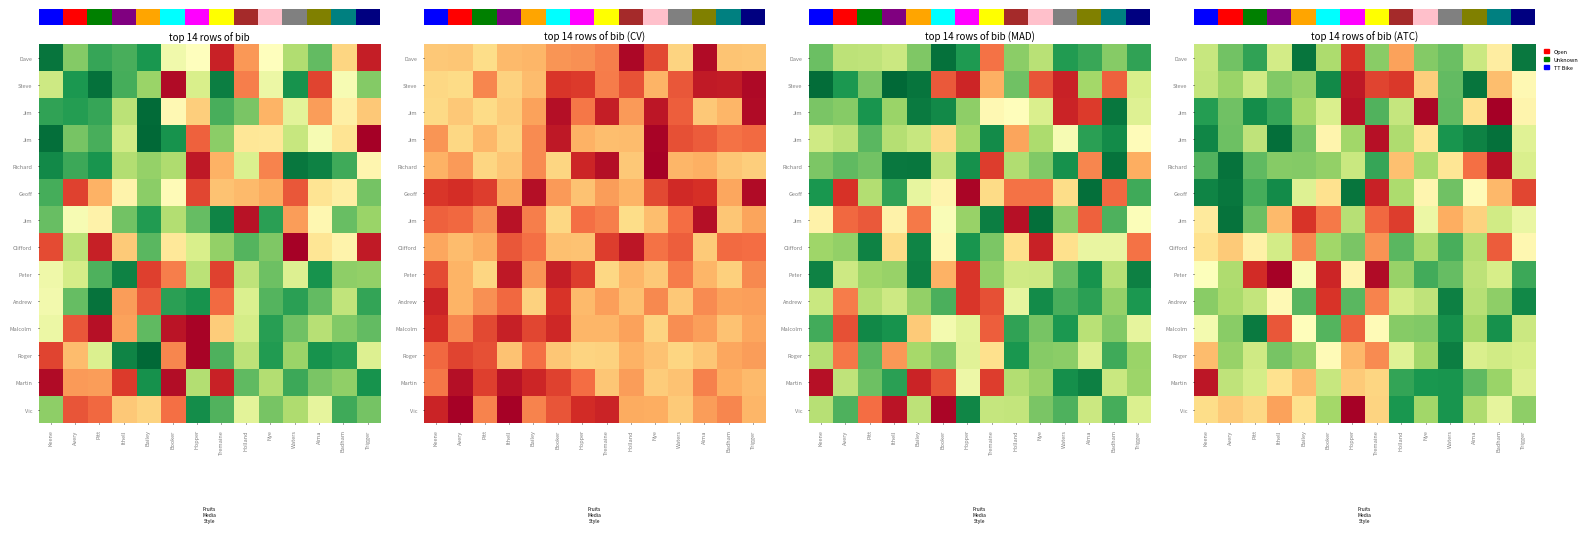

Count the number of categories in the chart.

14